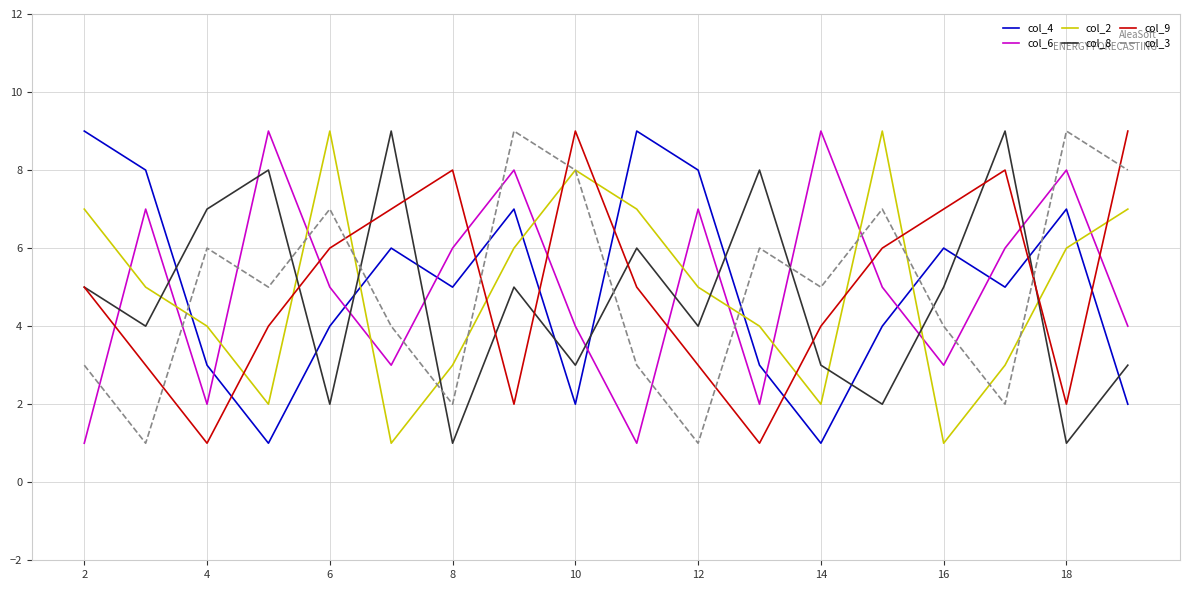

How many col_9 values are between 3 and 7?

10